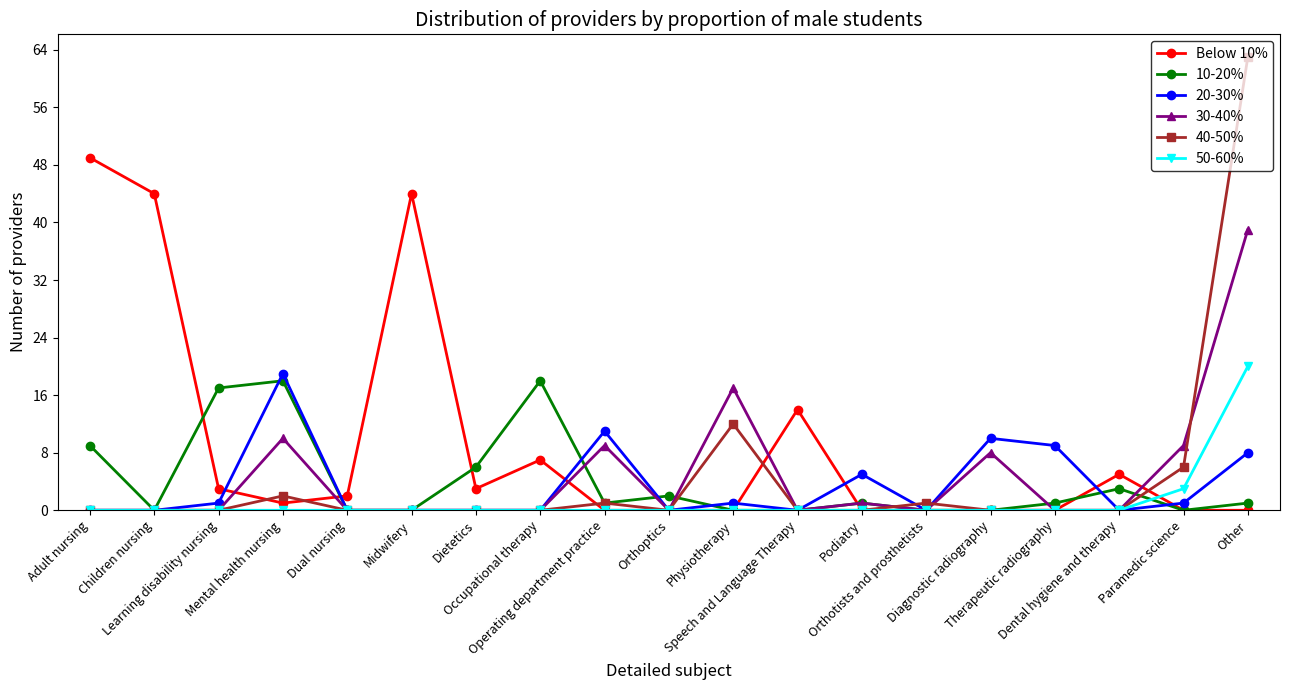

True or false: Below 10% has a value of 59 at Midwifery.

False